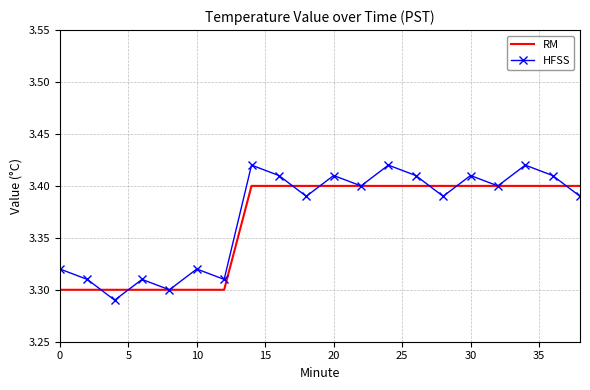

Which series has the widest spread of values?

HFSS